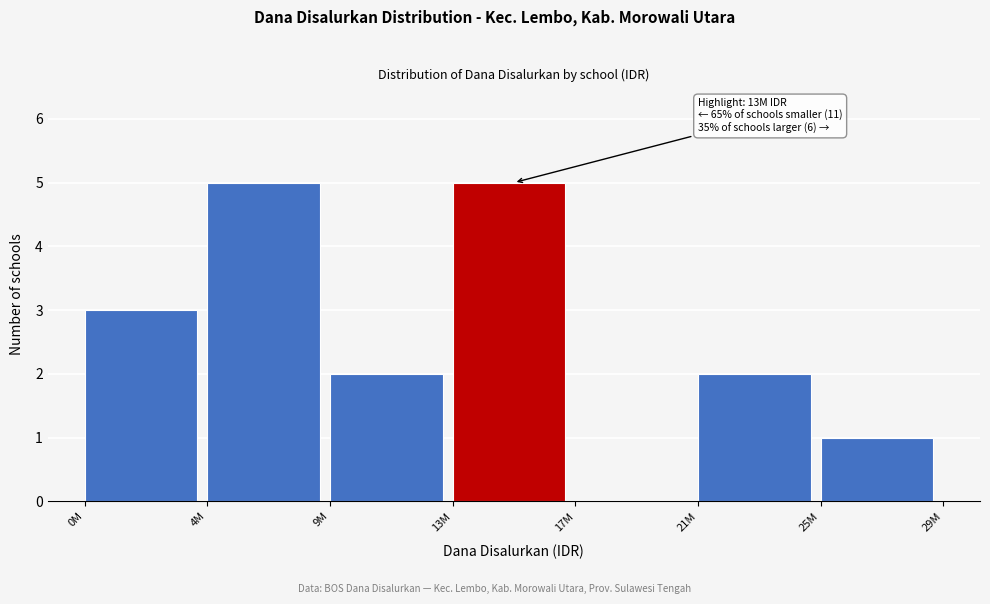

Reading right to left, transcribe all the data shown in this chart.

25M=1	21M=2	17M=0	13M=5	9M=2	4M=5	0M=3